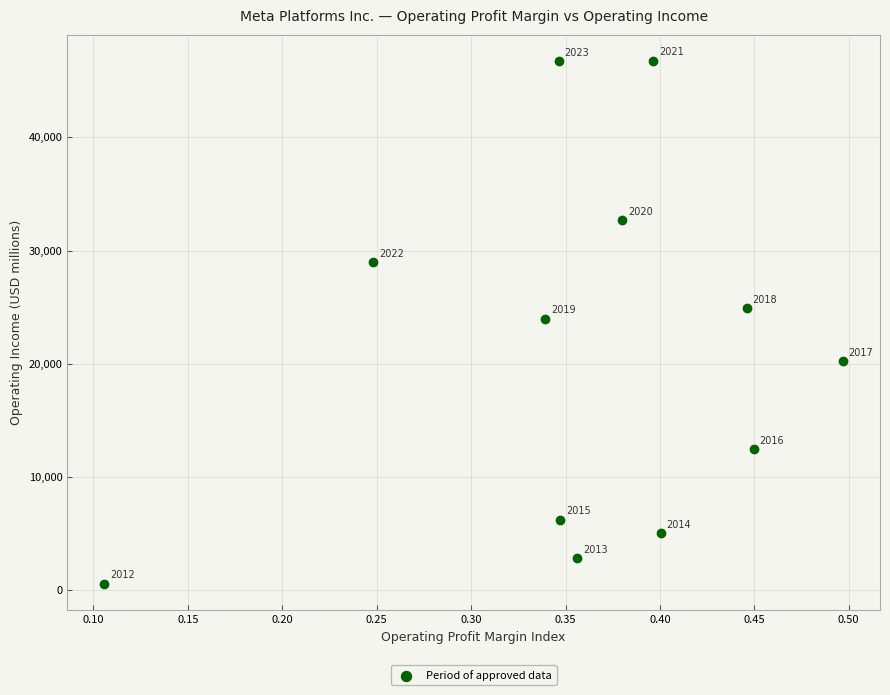

What Y value in the scatter plot is closest to 23645?

23986